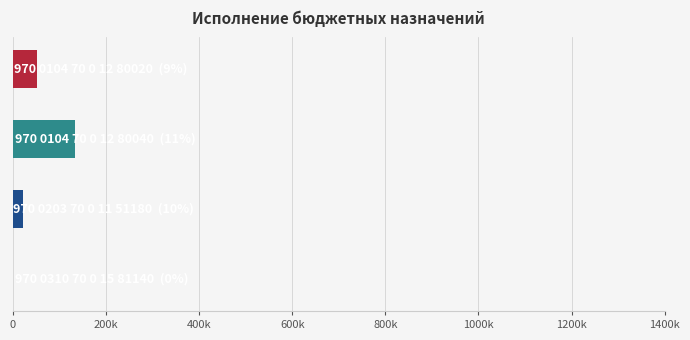

Does the chart contain stacked bars?

No